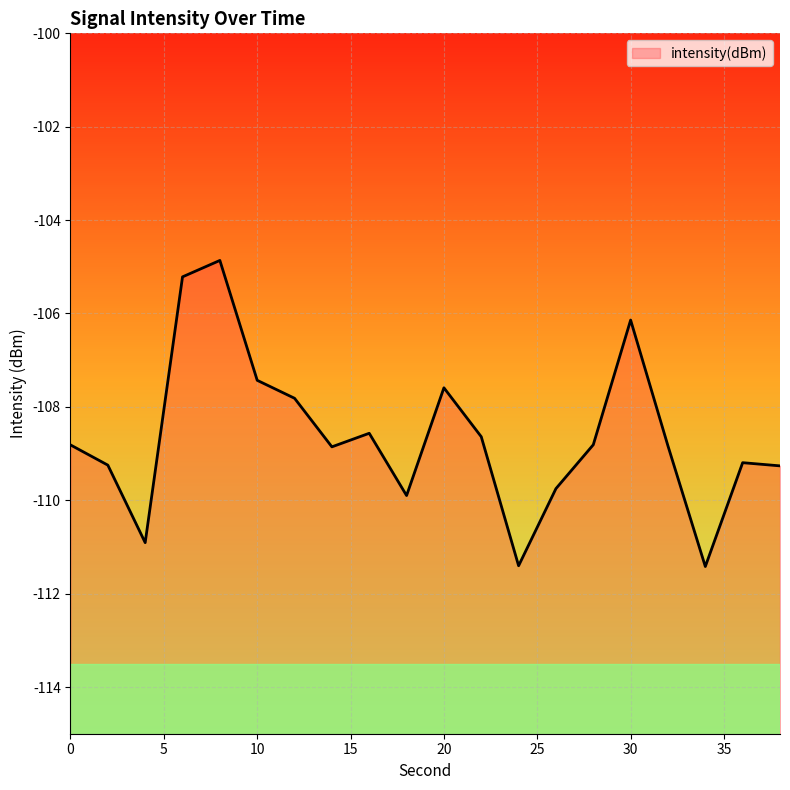

List the labels in order of value, largest first.

8, 6, 30, 10, 20, 12, 16, 22, 28, 0, 32, 14, 36, 2, 38, 26, 18, 4, 24, 34